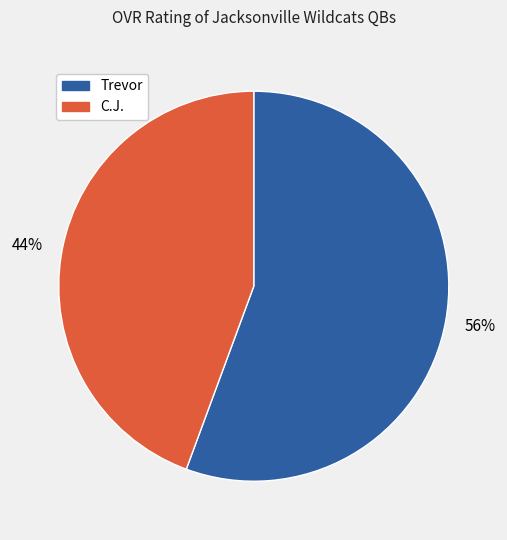

Is it true that C.J. is 52% of the pie?

False